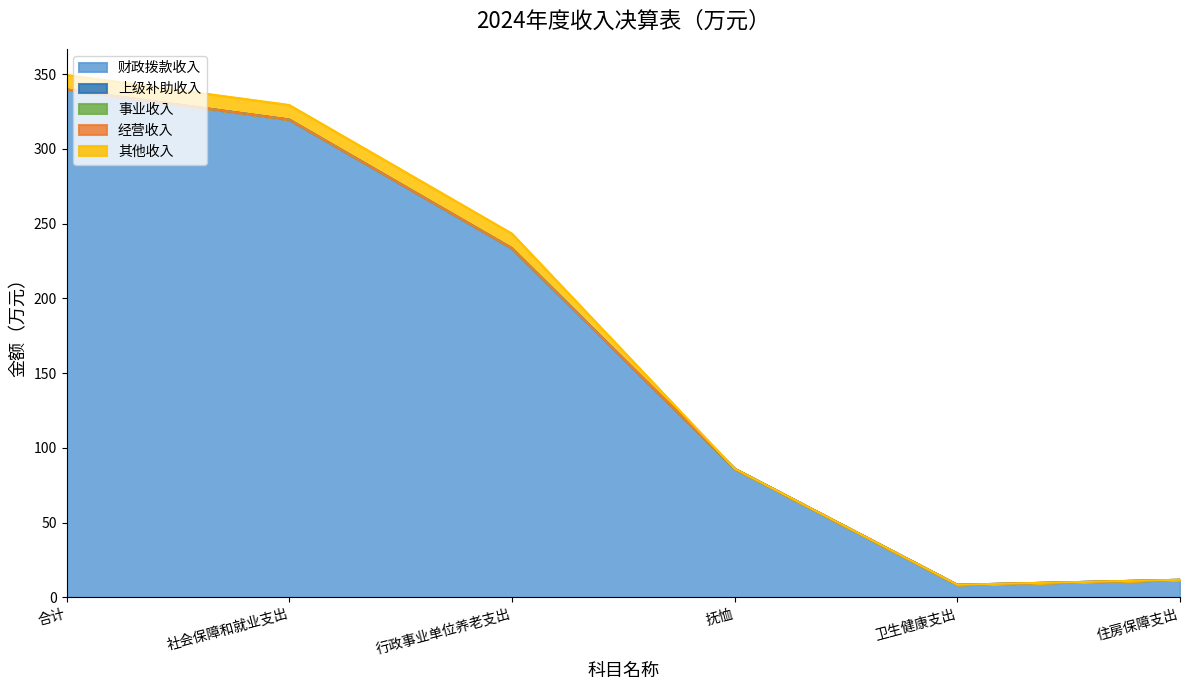

Does the chart have visible grid lines?

No